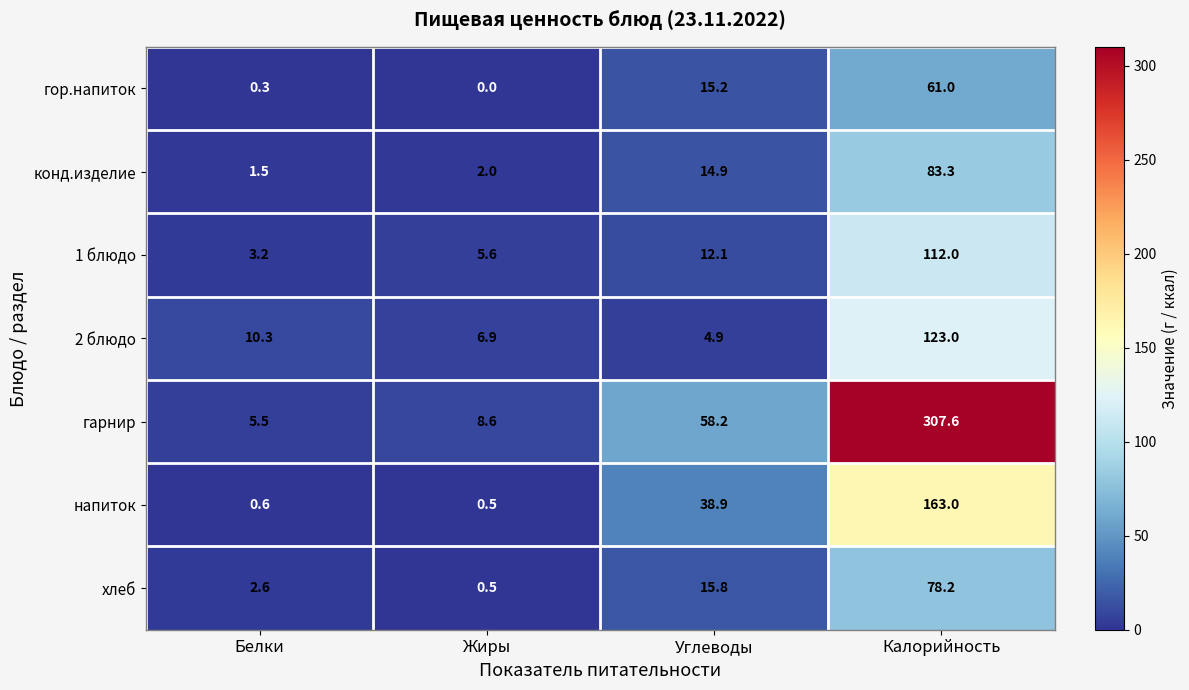

Where does the хлеб series first go above 15?

Углеводы